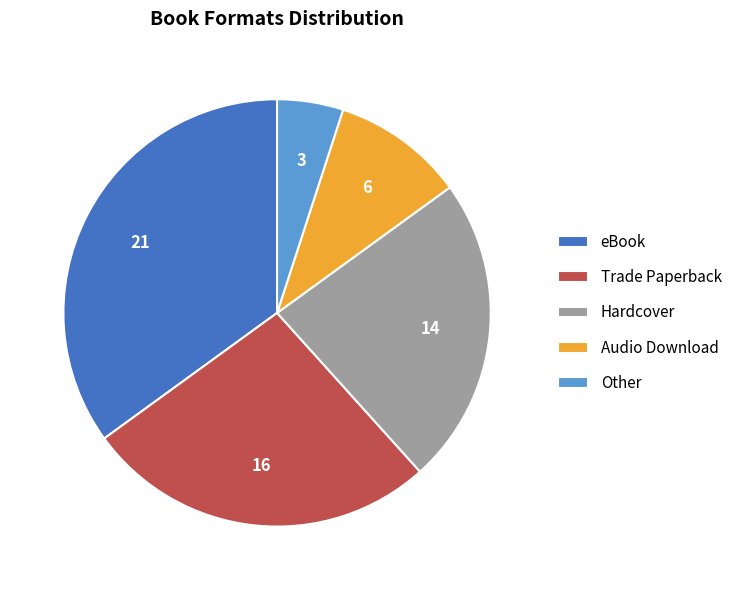

Which has a higher value, Hardcover or Audio Download?

Hardcover